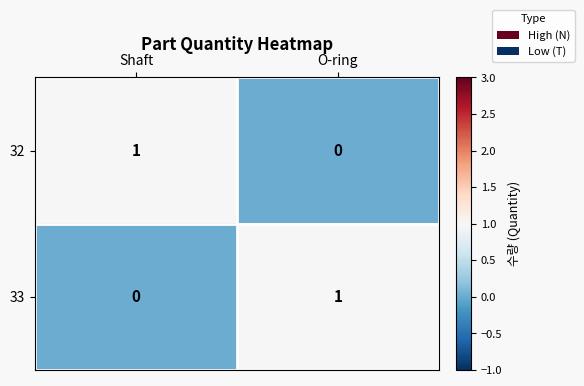

Which category has the lowest value in the 33 series?

Shaft